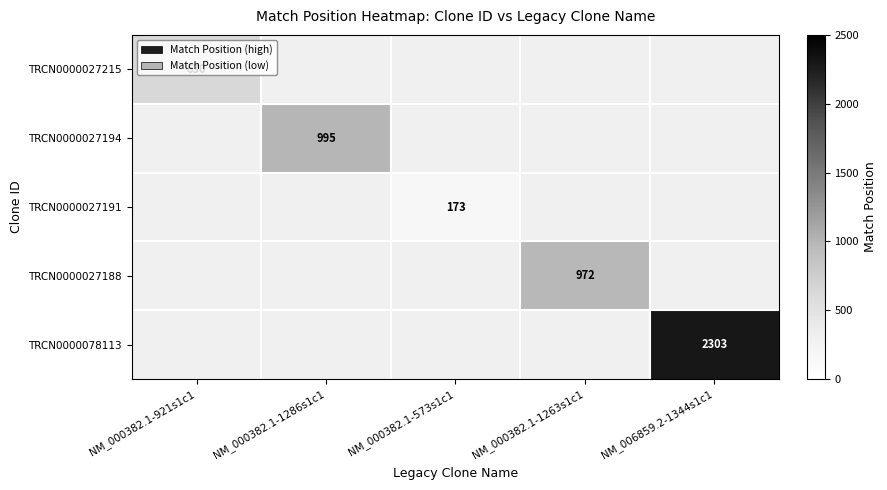

The TRCN0000027215 series shows 630 at NM_000382.1-921s1c1. True or false?

True